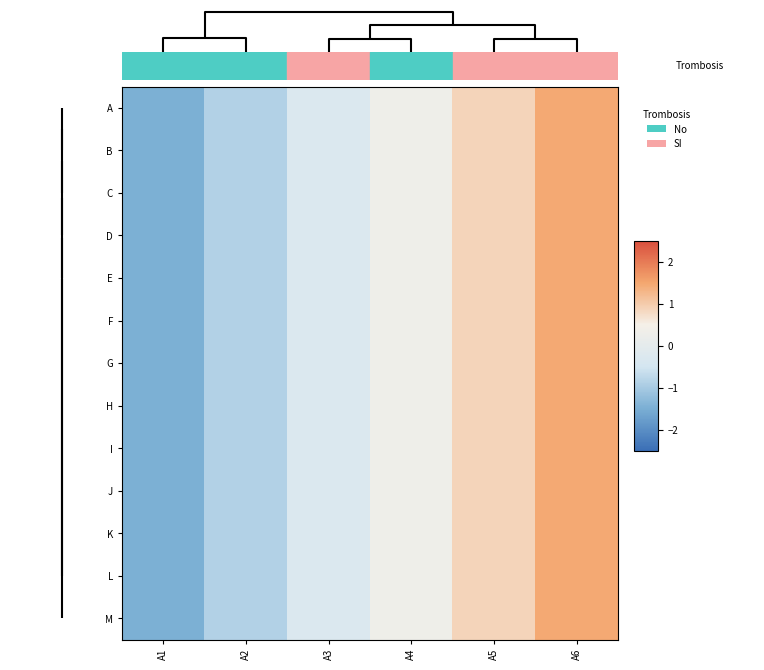

Reading right to left, extract all data points from this chart.

A: A6=1.5	A5=0.9	A4=0.3	A3=-0.3	A2=-0.9	A1=-1.5
B: A6=1.5	A5=0.9	A4=0.3	A3=-0.3	A2=-0.9	A1=-1.5
C: A6=1.5	A5=0.9	A4=0.3	A3=-0.3	A2=-0.9	A1=-1.5
D: A6=1.5	A5=0.9	A4=0.3	A3=-0.3	A2=-0.9	A1=-1.5
E: A6=1.5	A5=0.9	A4=0.3	A3=-0.3	A2=-0.9	A1=-1.5
F: A6=1.5	A5=0.9	A4=0.3	A3=-0.3	A2=-0.9	A1=-1.5
G: A6=1.5	A5=0.9	A4=0.3	A3=-0.3	A2=-0.9	A1=-1.5
H: A6=1.5	A5=0.9	A4=0.3	A3=-0.3	A2=-0.9	A1=-1.5
I: A6=1.5	A5=0.9	A4=0.3	A3=-0.3	A2=-0.9	A1=-1.5
J: A6=1.5	A5=0.9	A4=0.3	A3=-0.3	A2=-0.9	A1=-1.5
K: A6=1.5	A5=0.9	A4=0.3	A3=-0.3	A2=-0.9	A1=-1.5
L: A6=1.5	A5=0.9	A4=0.3	A3=-0.3	A2=-0.9	A1=-1.5
M: A6=1.5	A5=0.9	A4=0.3	A3=-0.3	A2=-0.9	A1=-1.5